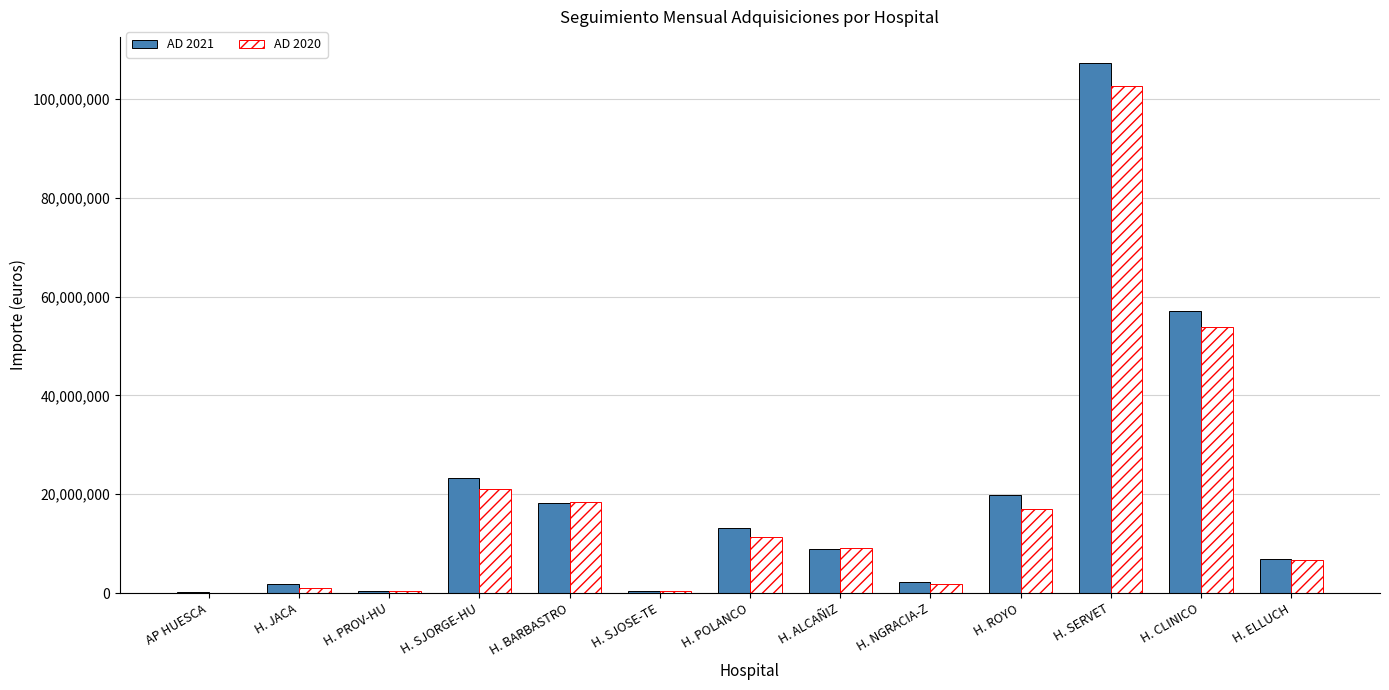

What are all the series names shown in the legend?

AD 2021, AD 2020